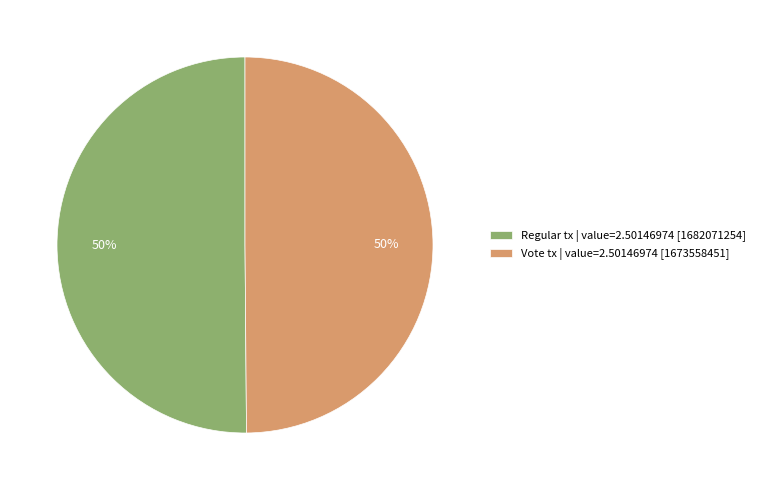

What percentage is the Regular tx | value=2.50146974 [1682071254] slice, to the nearest percent?

50%